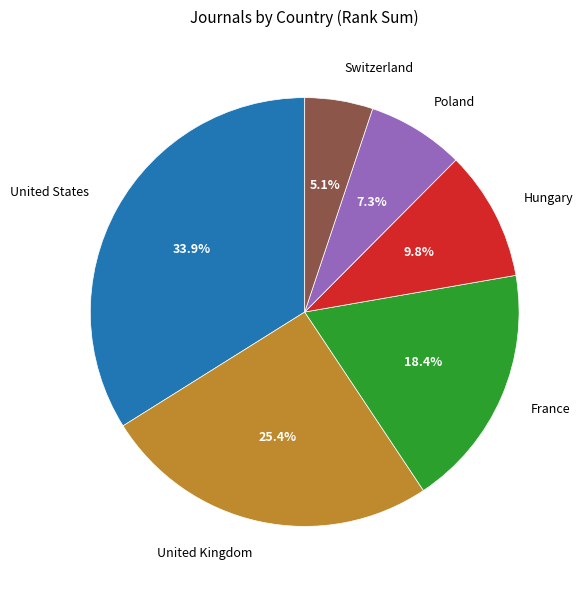

Is the sum of United States and United Kingdom greater than half?

Yes